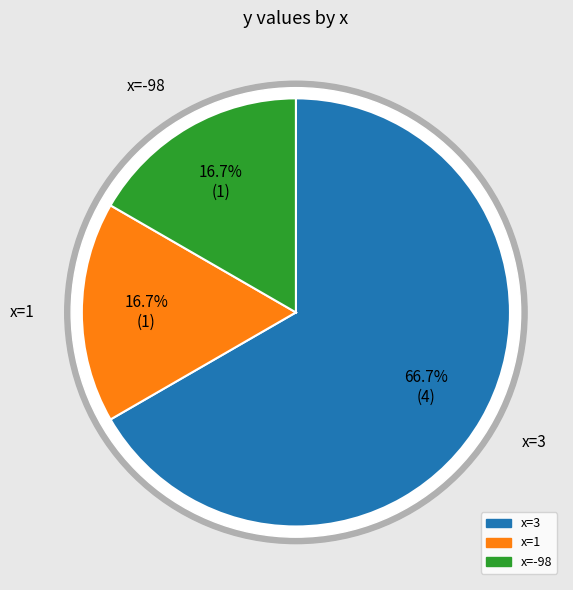

What is the ratio of the value at 3 to the value at 1?

4.0